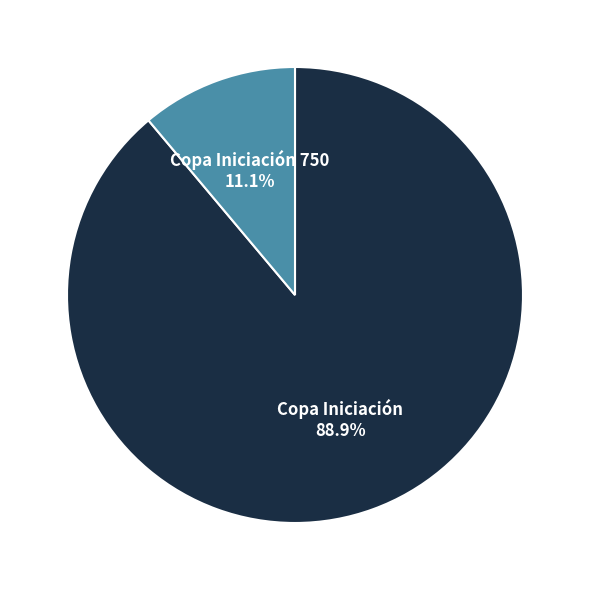

Is there a majority slice in this chart?

Yes